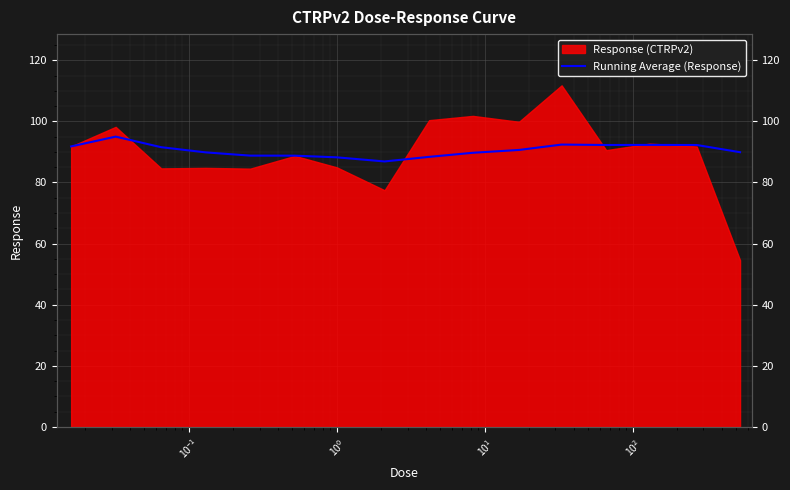

How many data points does each series have?

16